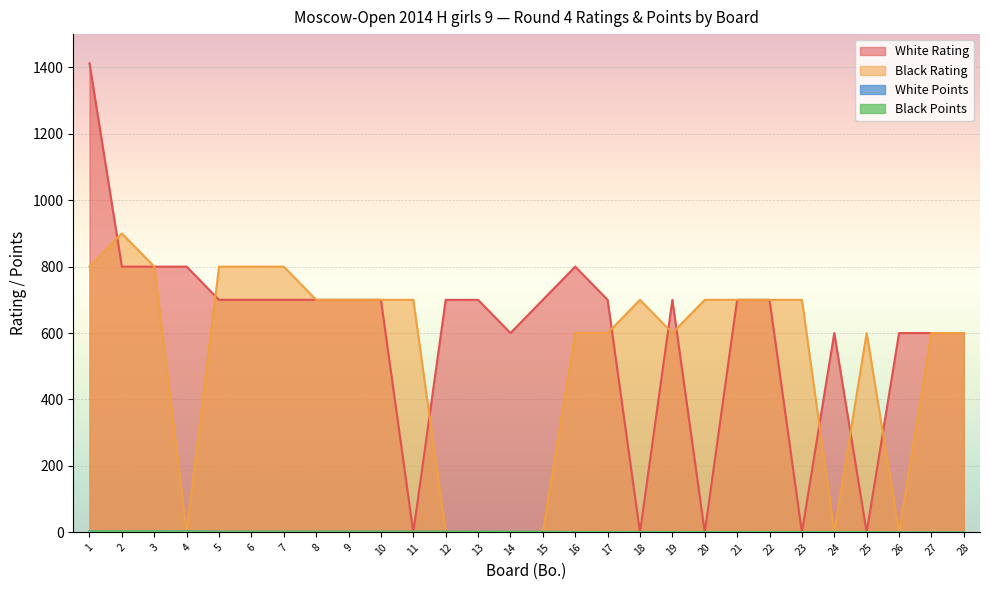

How many distinct data groups are displayed?

4